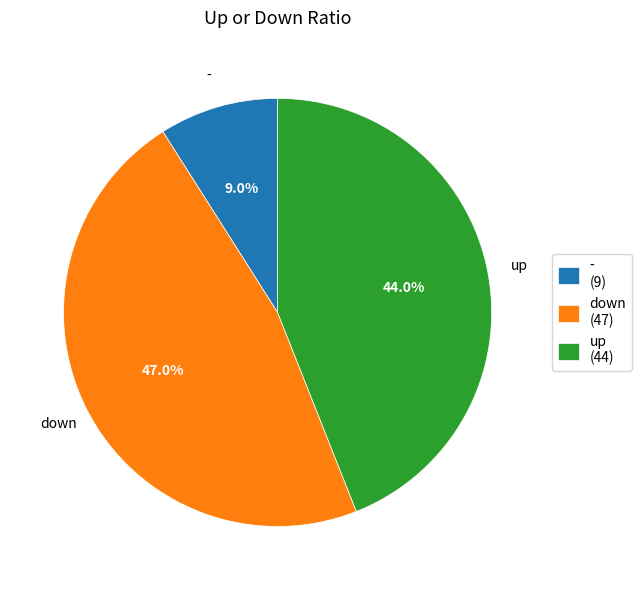

To the nearest percent, what percentage of the pie is up?

44%